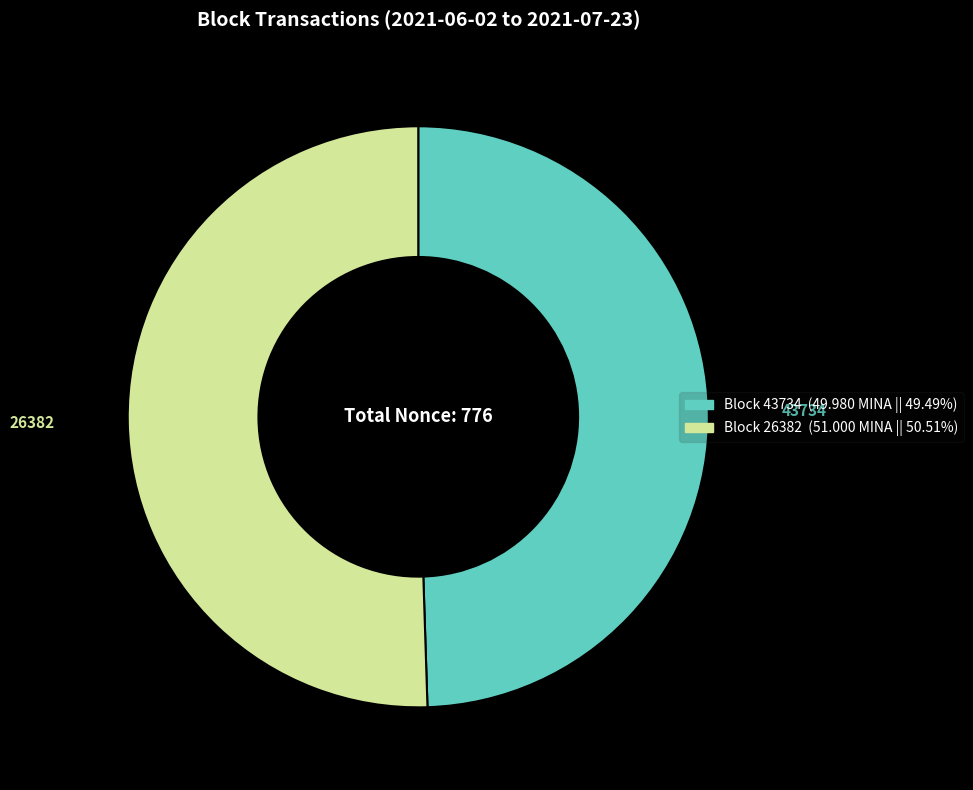

How many segments does this pie chart have?

2